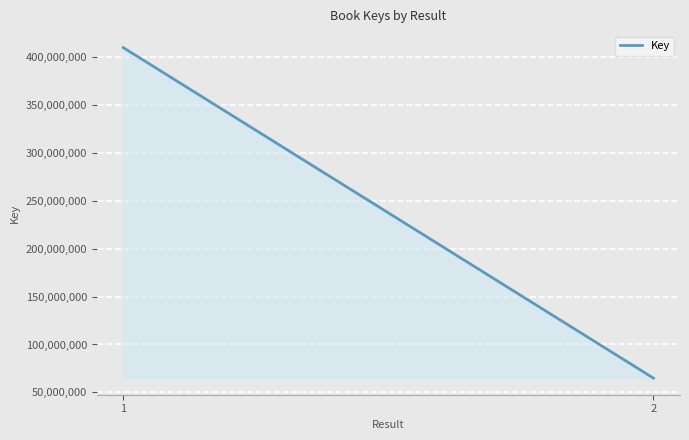

What is the sum of all values?

474736890